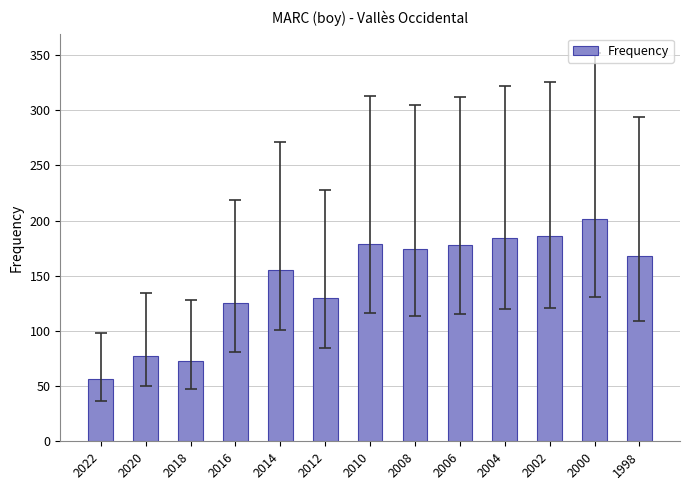

True or false: the data shows 125 at 2016.

True